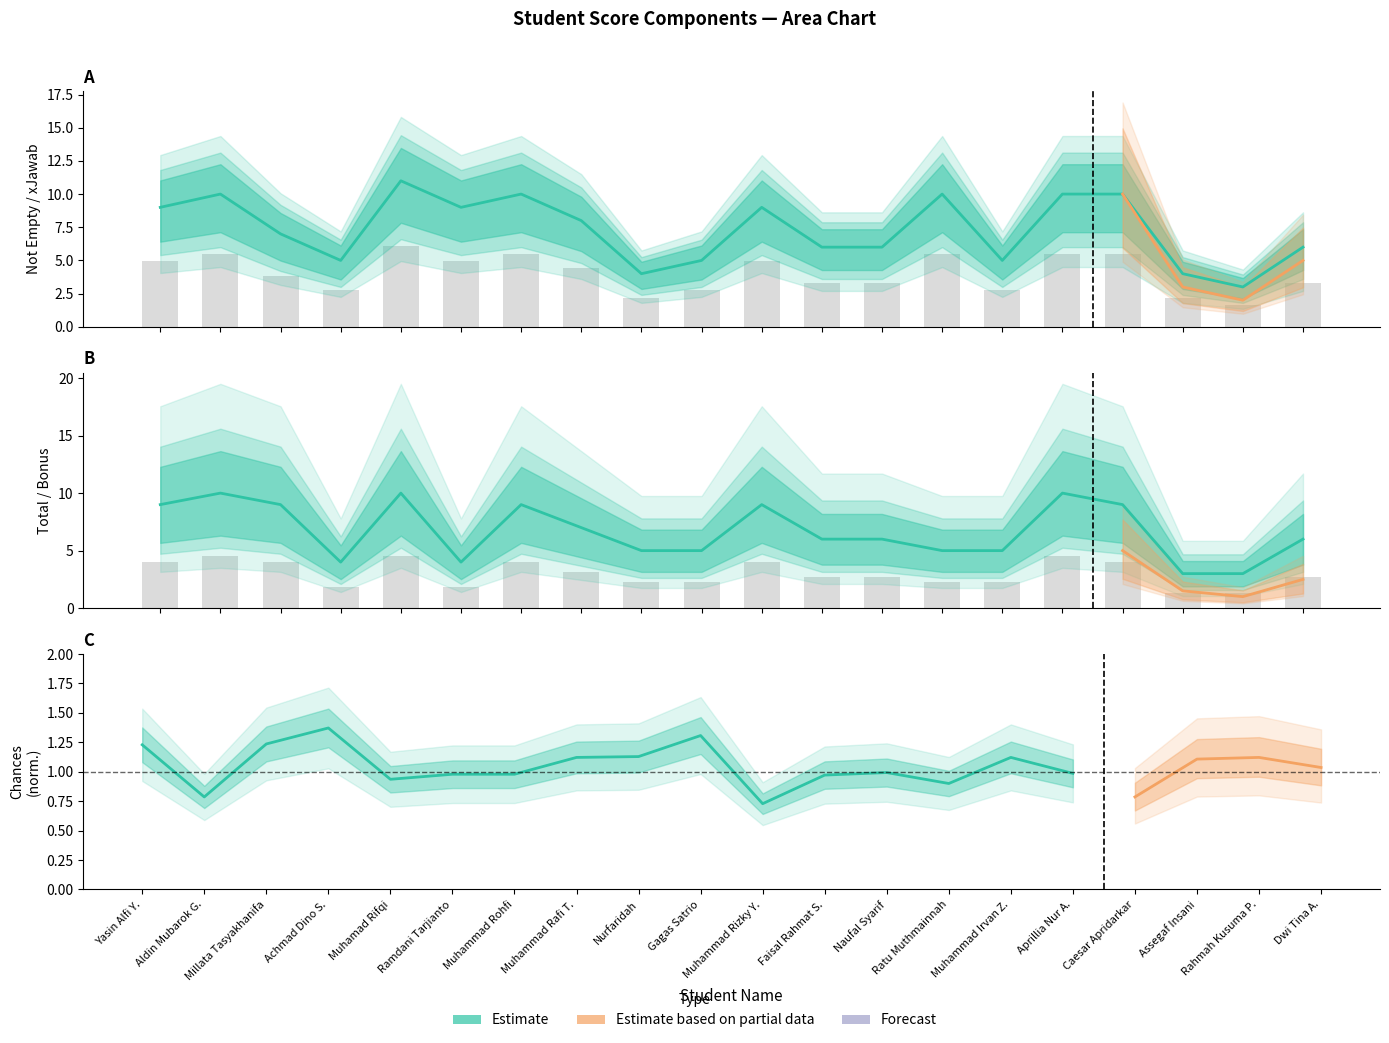

What is the label of the 13th bar from the right?

Muhammad Rafi T.